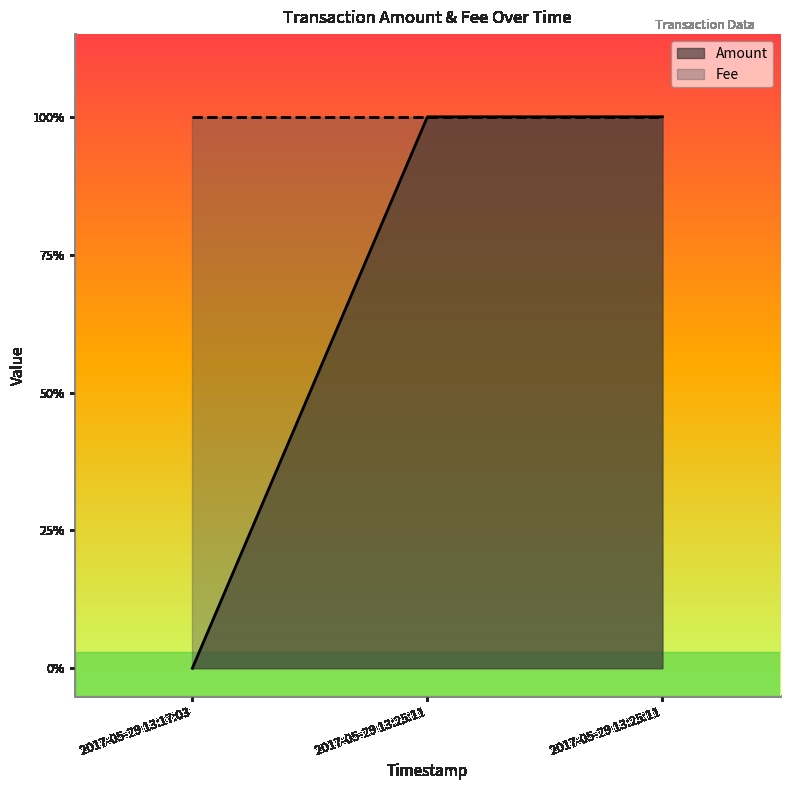

Reading left to right, extract all data points from this chart.

0	1	1